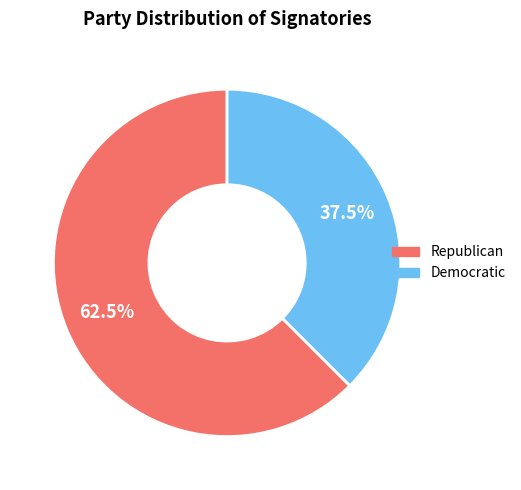

Is Republican the majority of the pie?

Yes